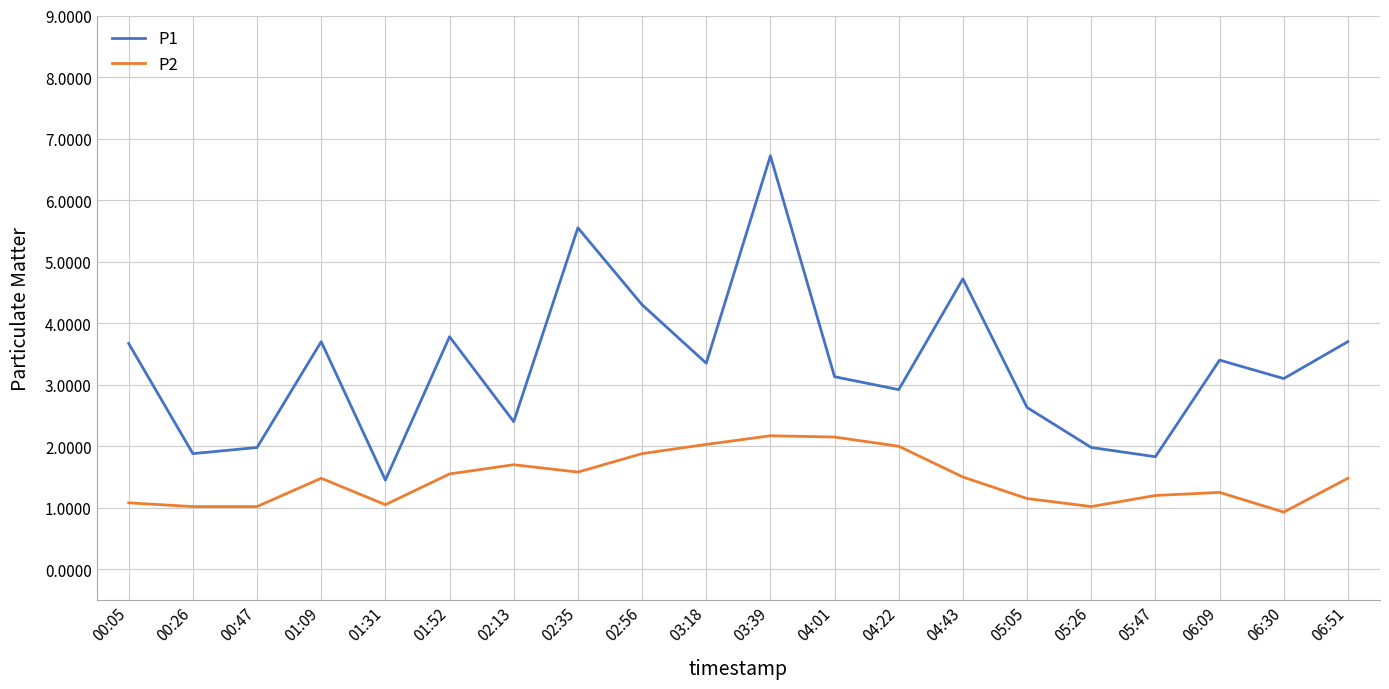

At which category is the sum across all series the highest?

03:39